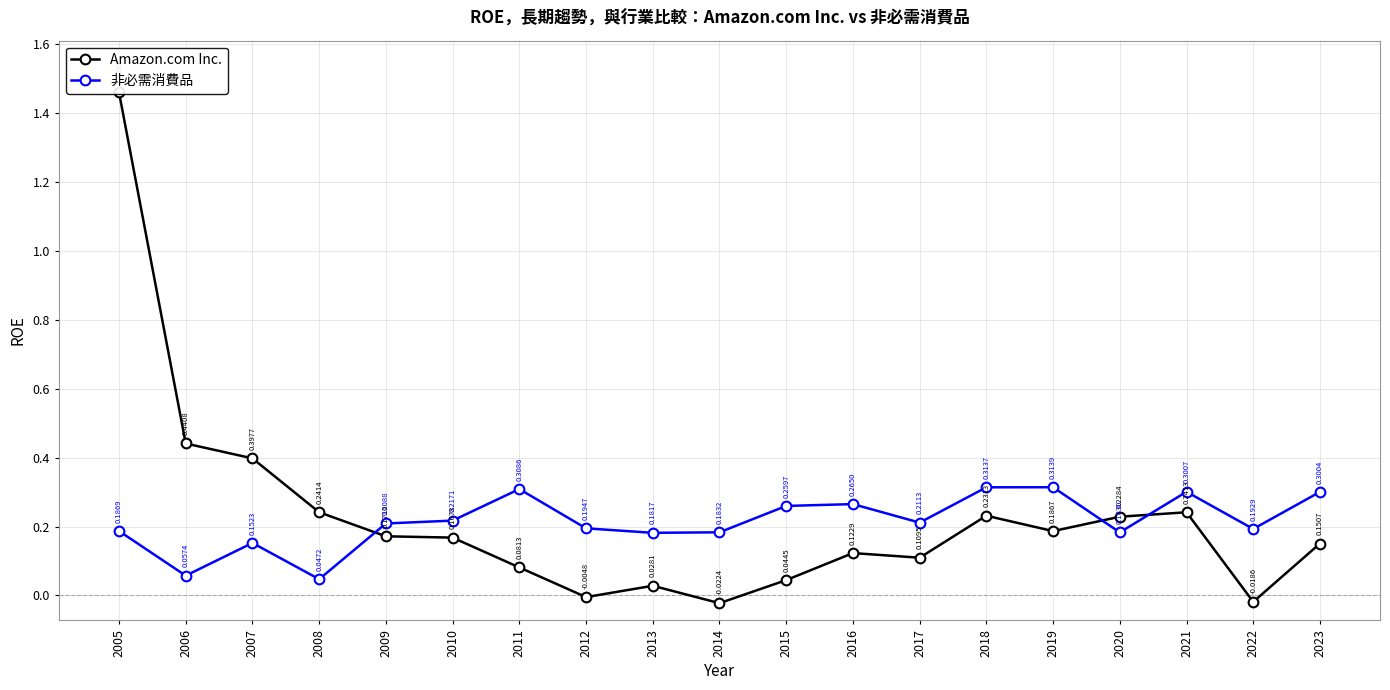

What is the difference between the highest and lowest values at 2007?

0.2